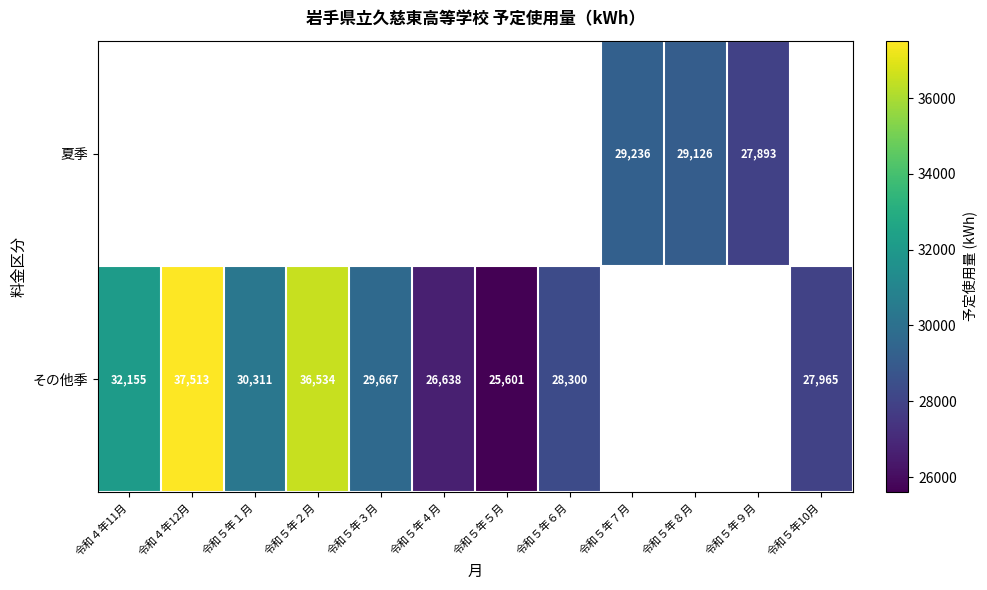

Between 令和５年３月 and 令和４年12月, which is larger?

令和４年12月